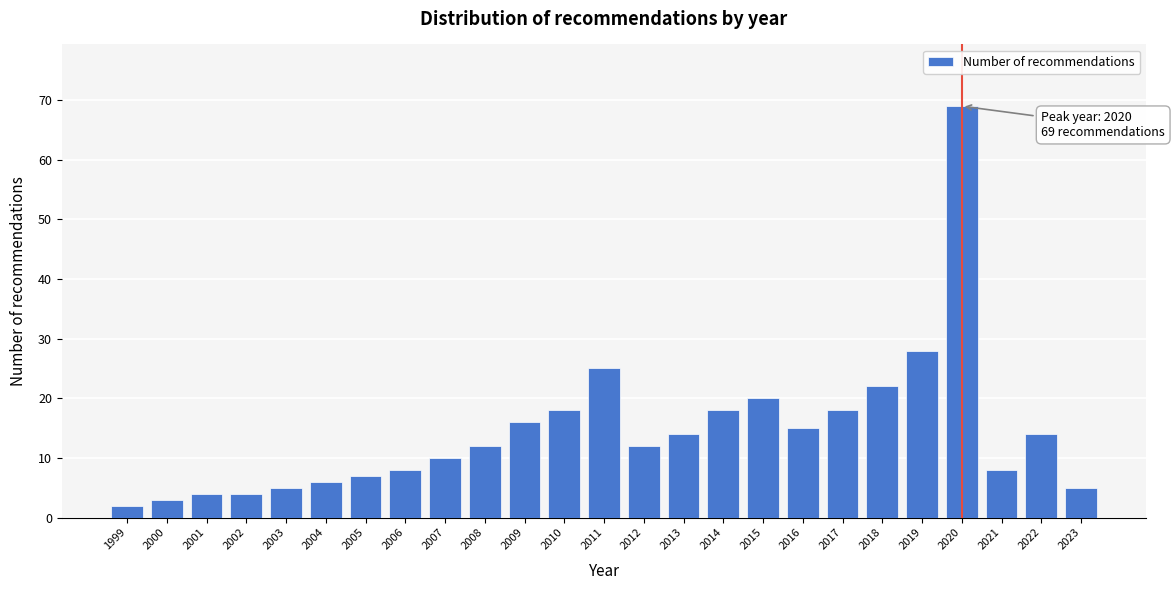

Reading left to right, list all the values displayed in this chart.

2	3	4	4	5	6	7	8	10	12	16	18	25	12	14	18	20	15	18	22	28	69	8	14	5